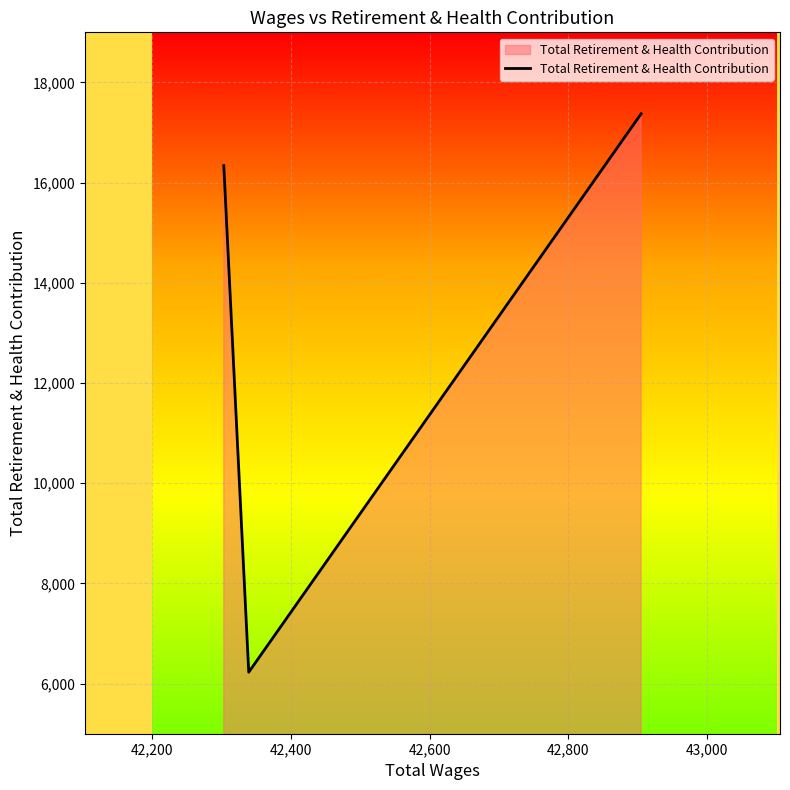

What is the greatest value displayed?

17374.2